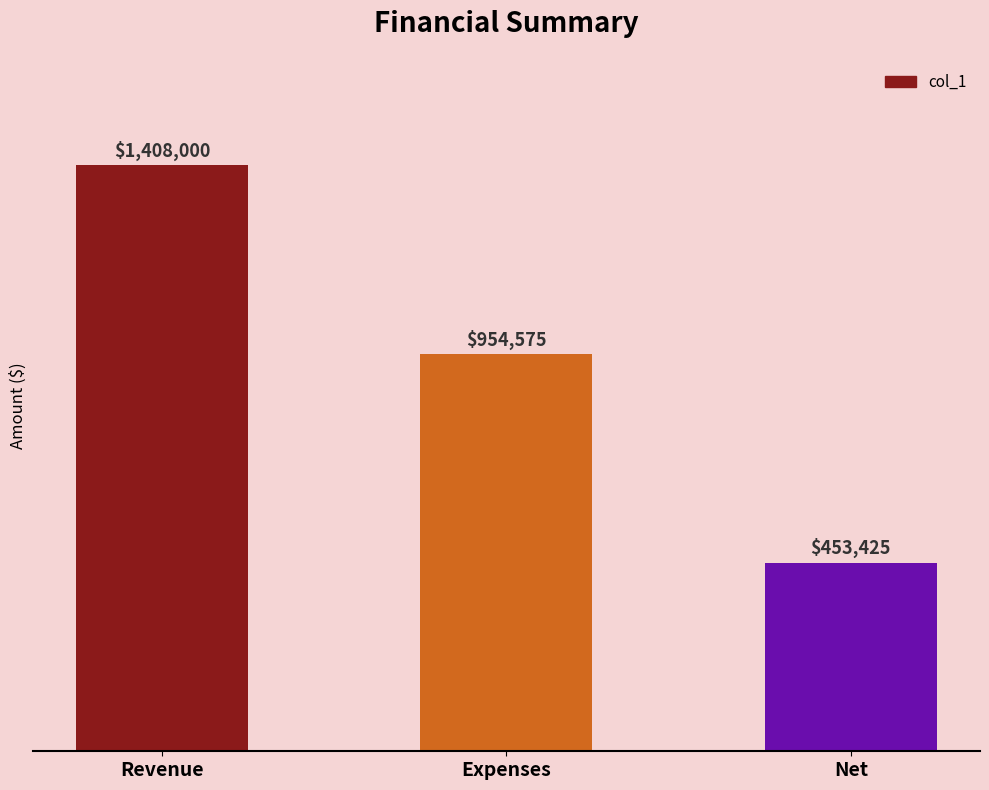

Reading right to left, extract all data points from this chart.

453425	954575	1408000